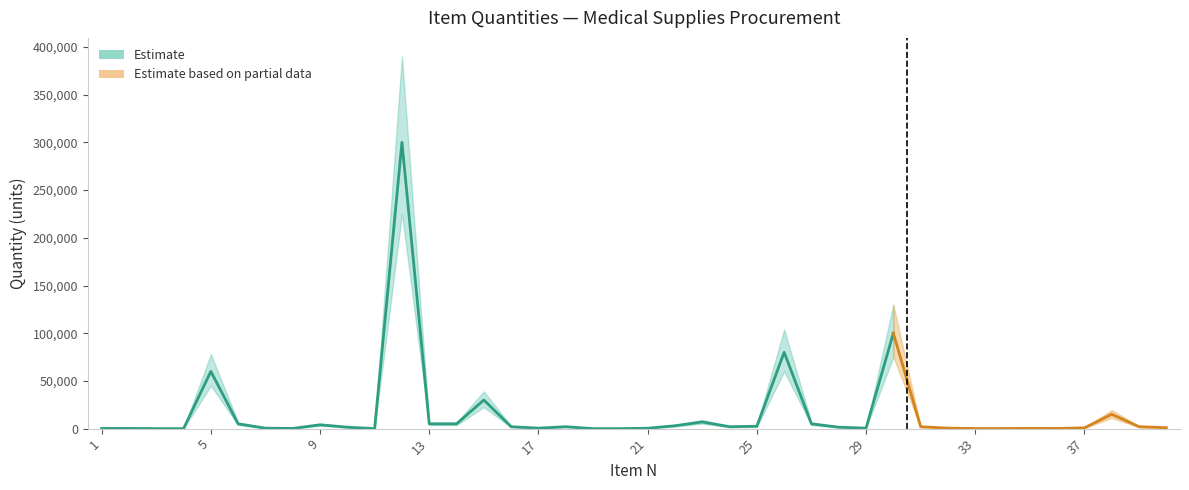

What is the ratio of the value at 30 to the value at 26?

1.2